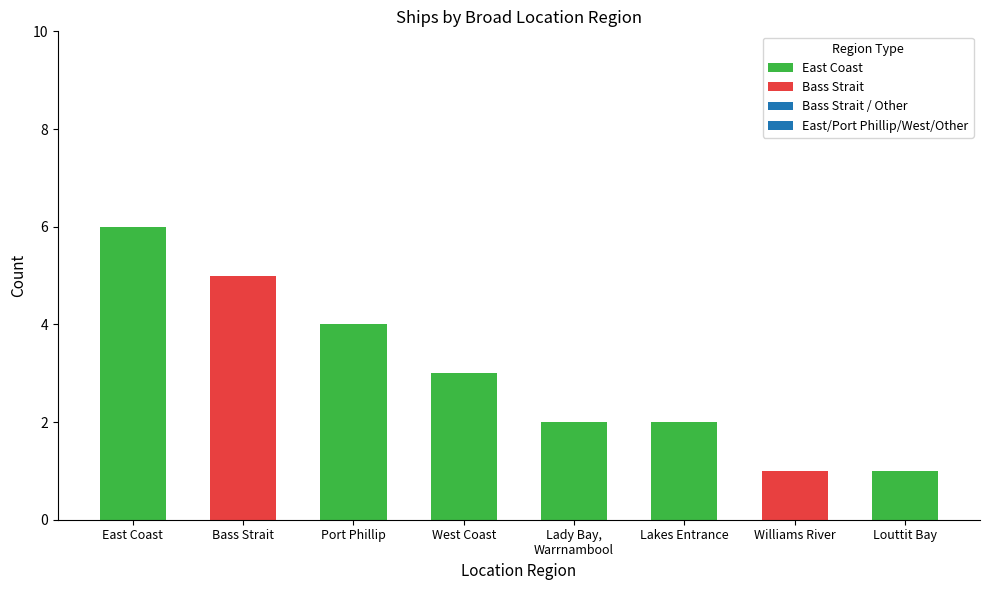

Approximately how many times larger is the value at Port Phillip compared to Louttit Bay, Lorne?

4.0